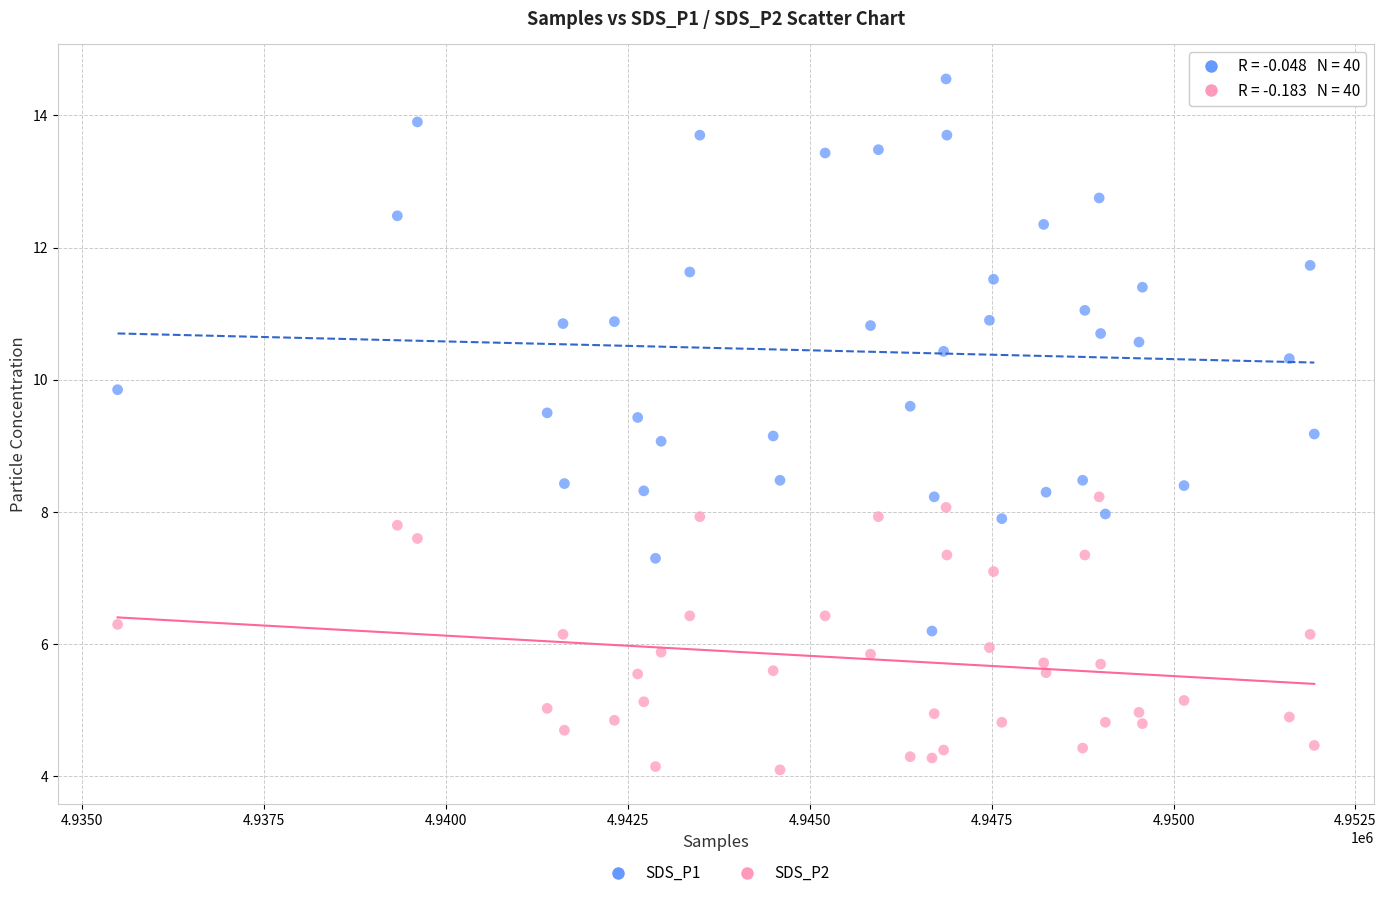

Which series has the widest spread of Y values?

SDS_P1